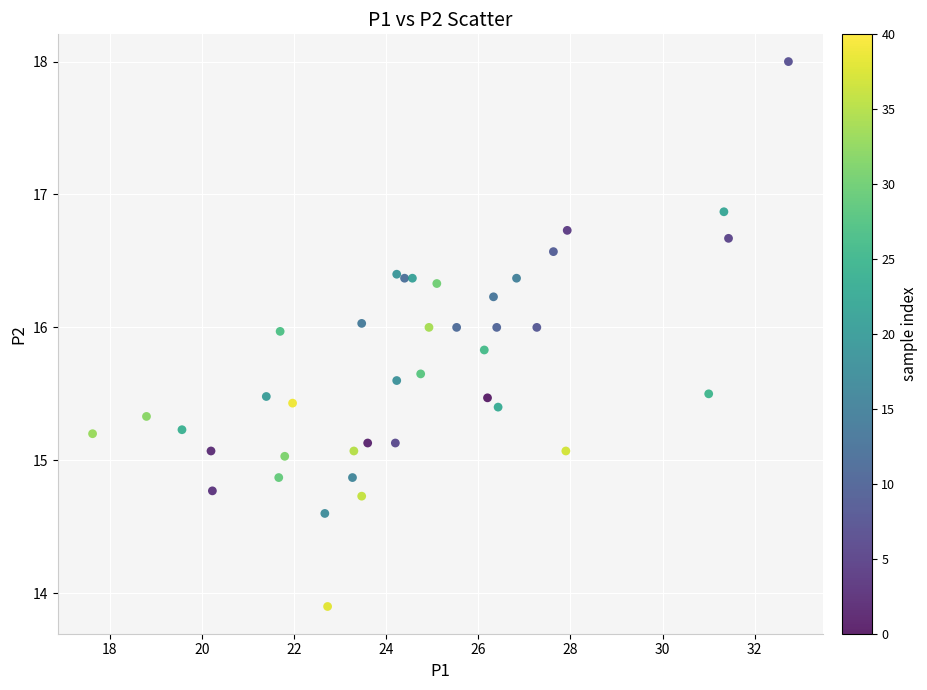

What is the range of X values (max minus min)?

15.1